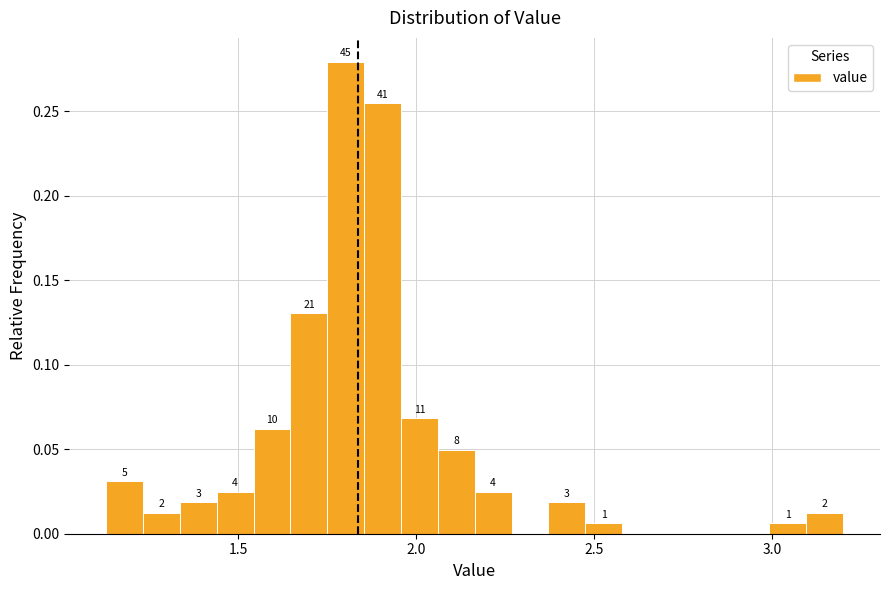

Around what value on the x-axis is the tallest bar? Give the approximate position of its centre, as read against the axis.

1.80